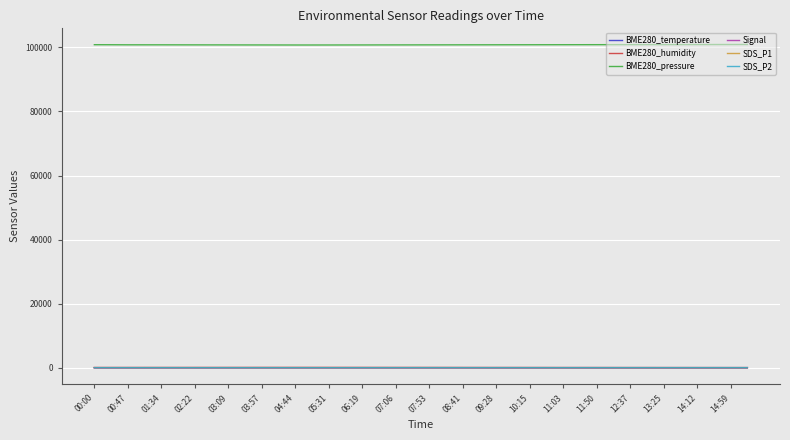

True or false: BME280_temperature and Signal intersect in this chart.

False